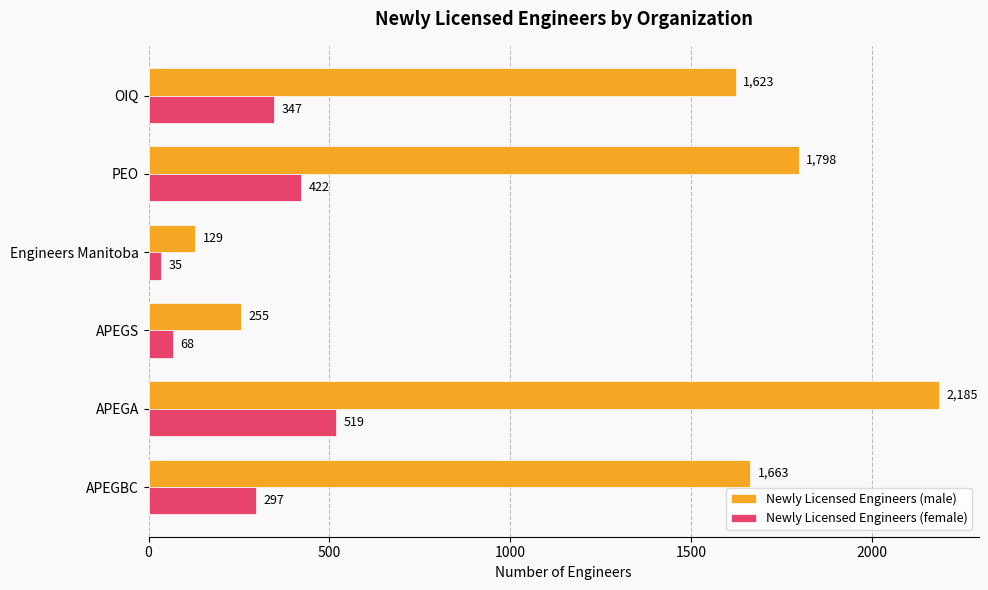

The Newly Licensed Engineers (male) series shows 129 at Engineers Manitoba. True or false?

True